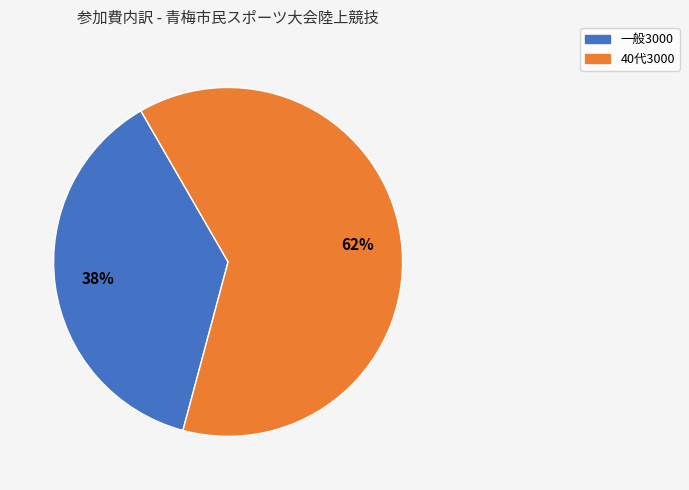

To the nearest percent, what is the average slice percentage?

50%